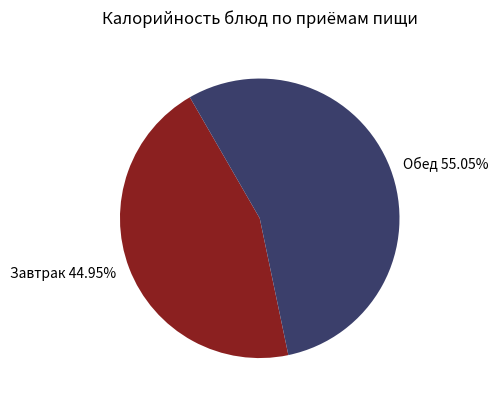

Which slice represents more than half of the pie?

Обед 55.05%